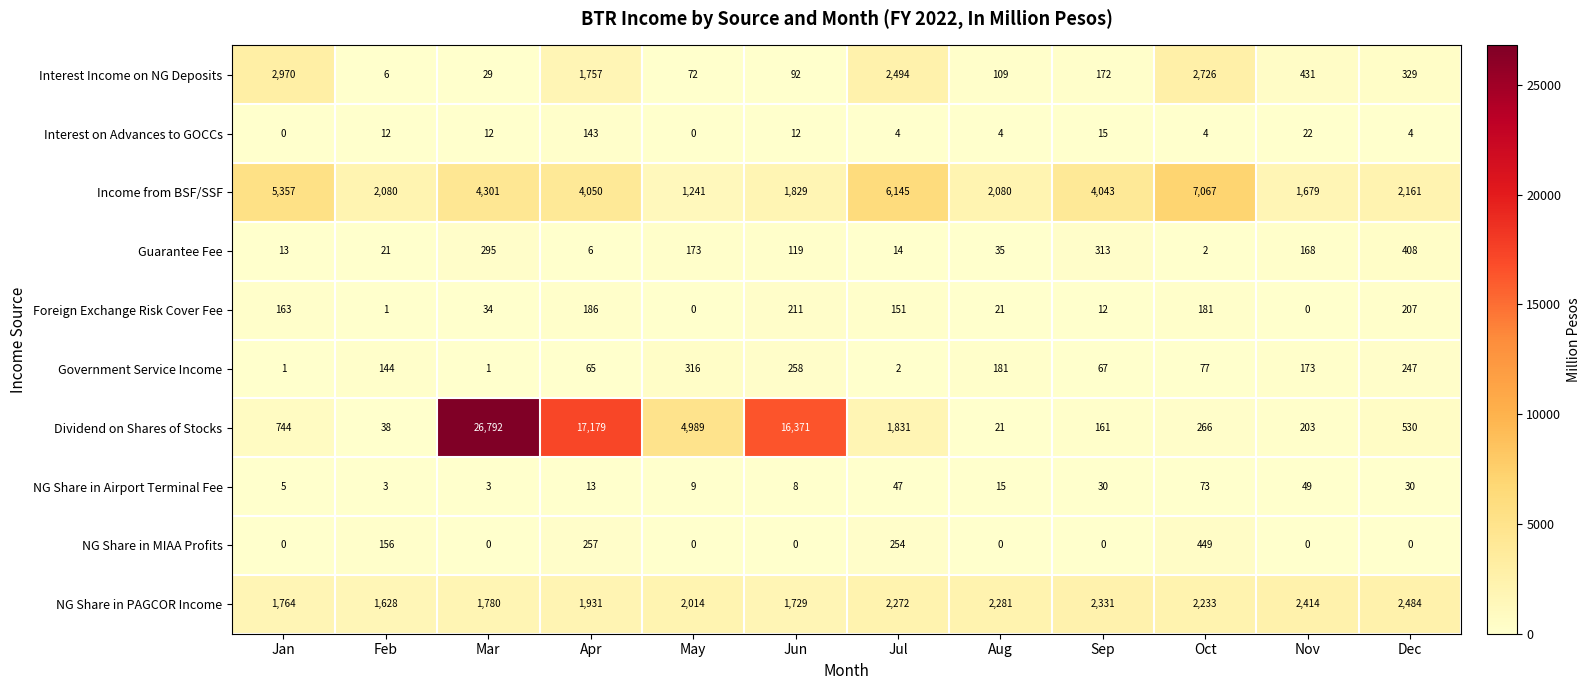

Which series has the largest total across all categories?

Dividend on Shares of Stocks